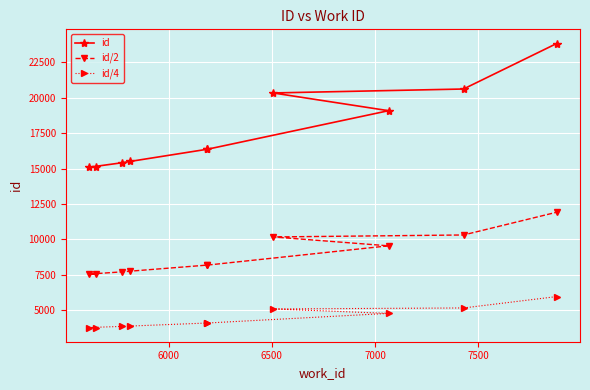

List the series in order of their peak value, highest first.

id, id/2, id/4